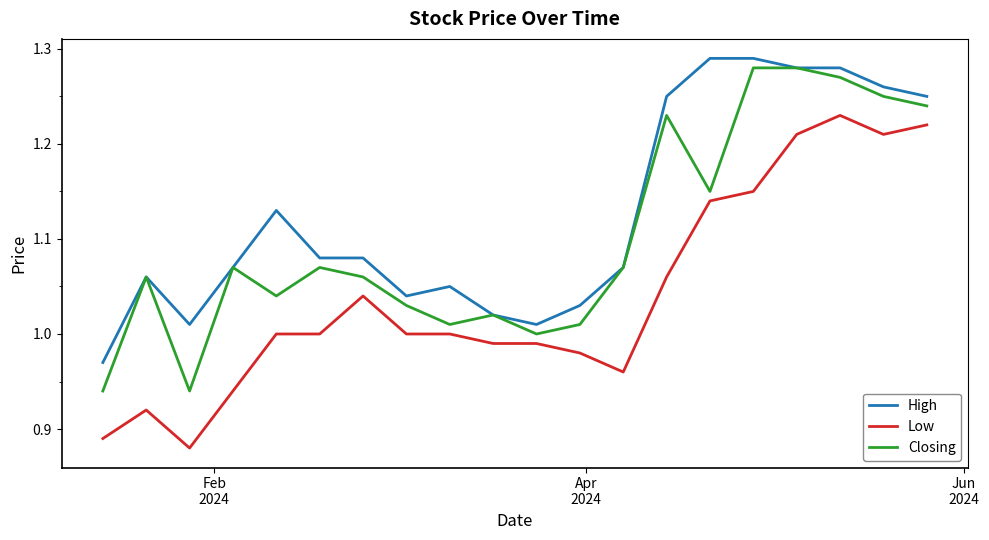

True or false: Low and High intersect in this chart.

False